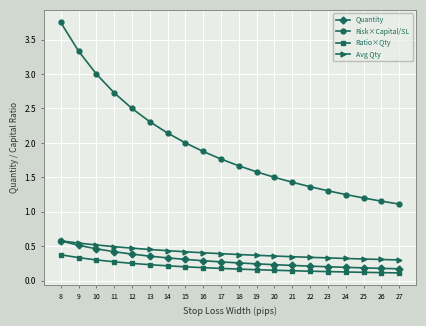

True or false: Quantity and Ratio×Qty cross at least once.

False